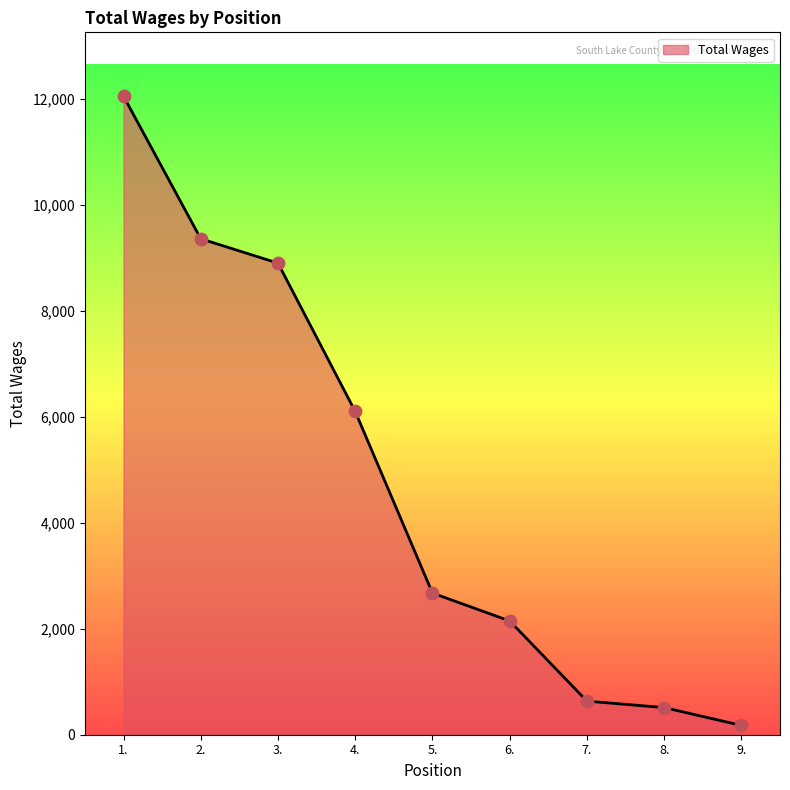

Between 9. and 3., which is larger?

3.